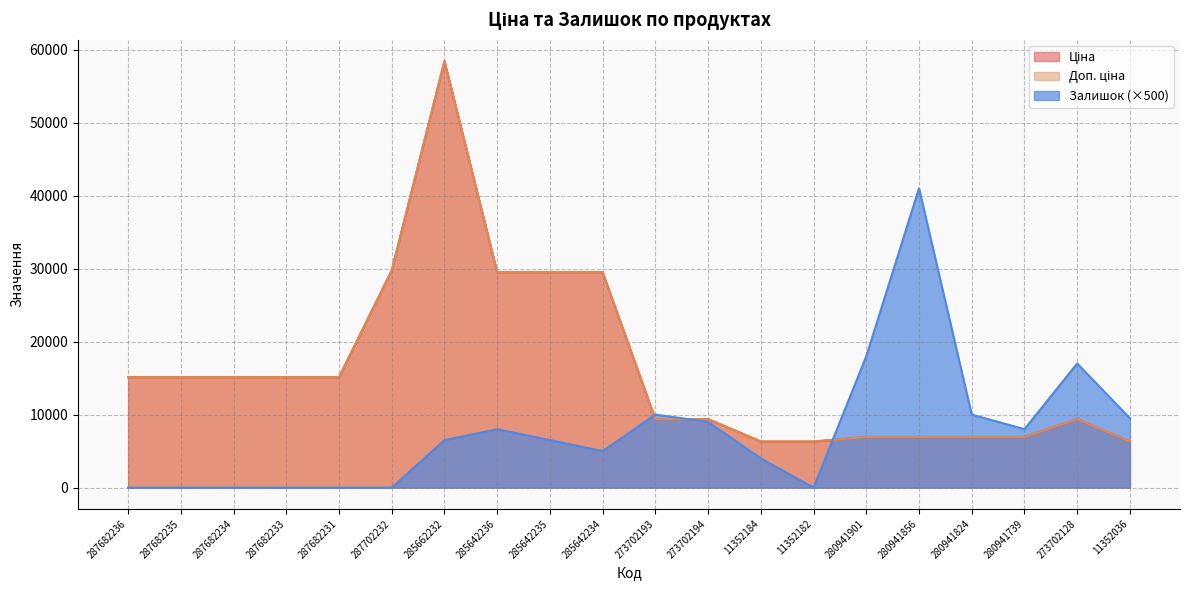

What is the maximum value shown in the chart?

58426.5